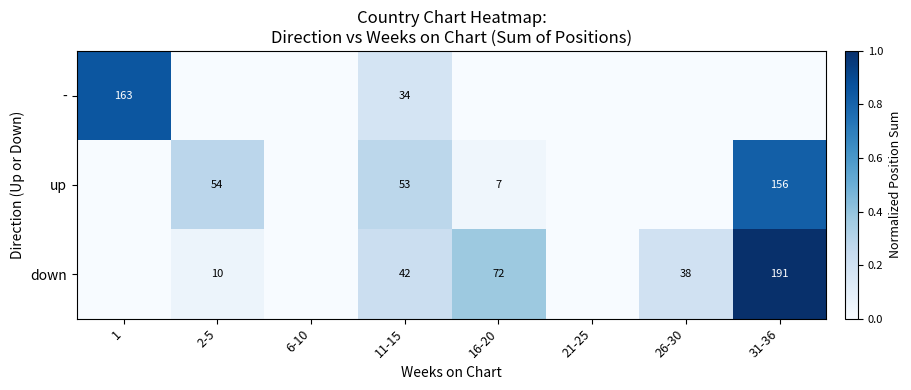

Is it true that - equals 34 at 11-15?

True